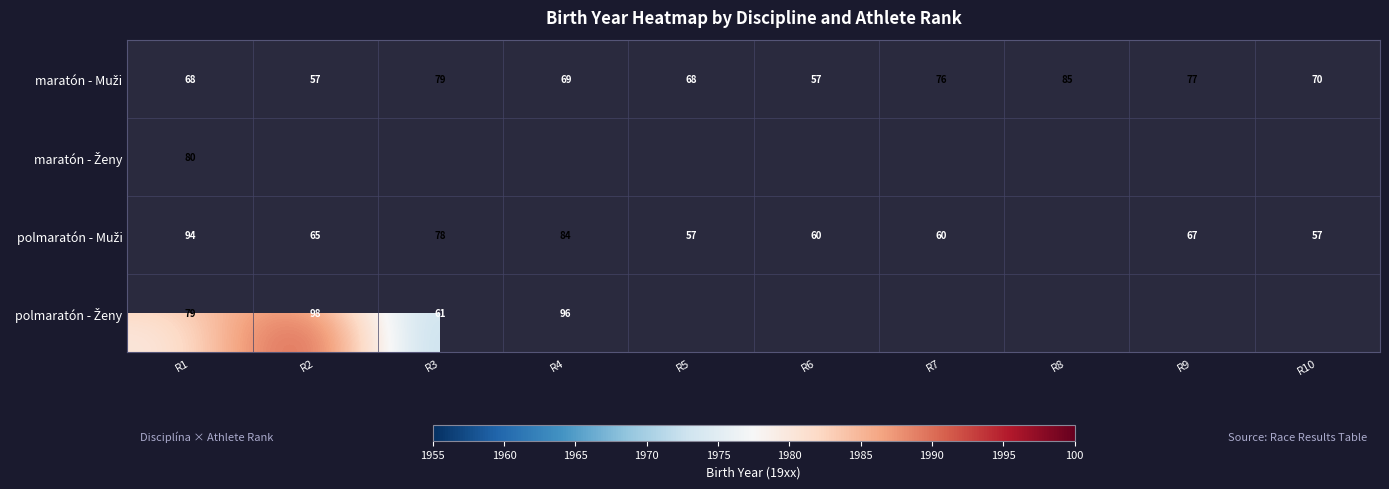

The value of polmaratón - Muži at R4 is 123.5. True or false?

False